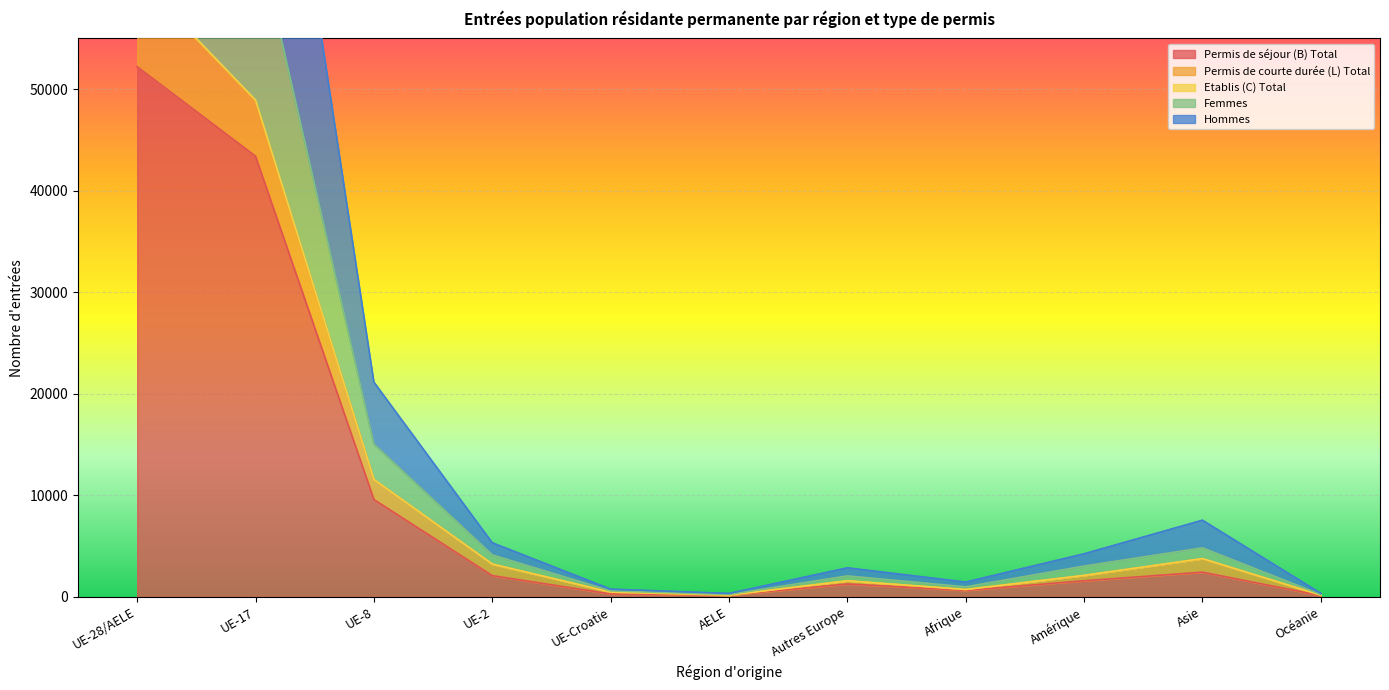

The value of Permis de séjour (B) Total at UE-17 is 15307. True or false?

False